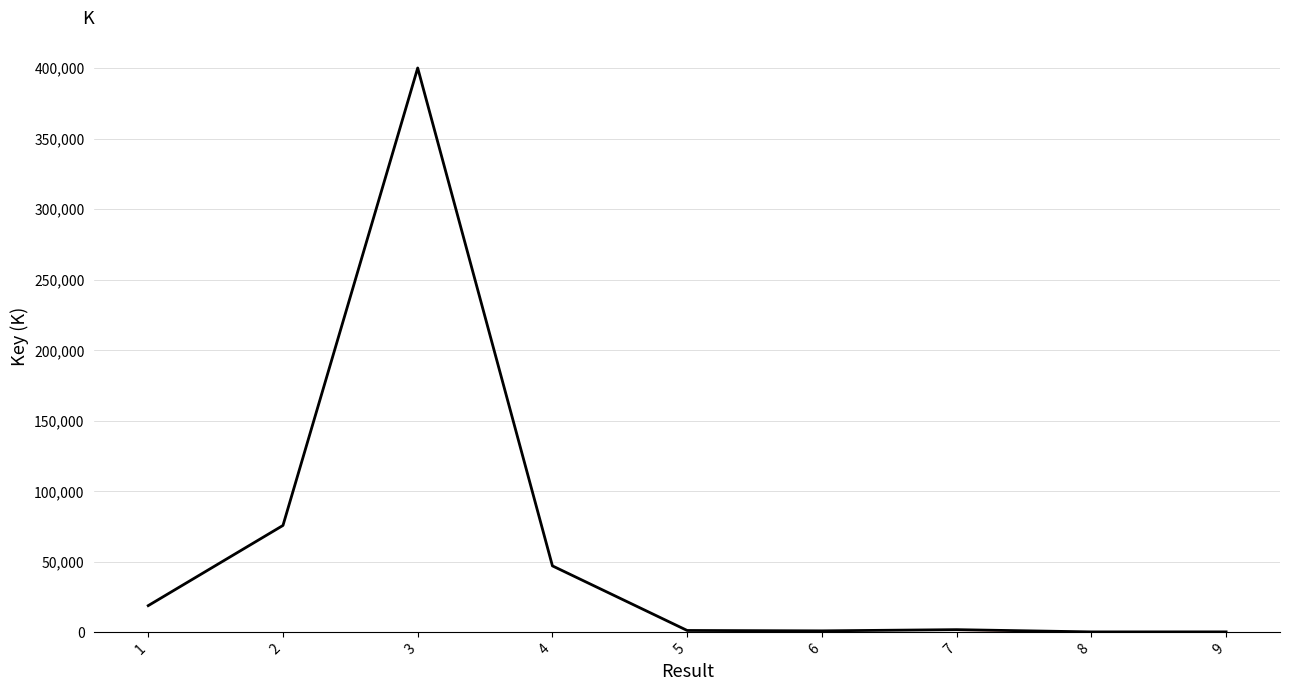

What is the change in value from 1 to 2?

+56843.9